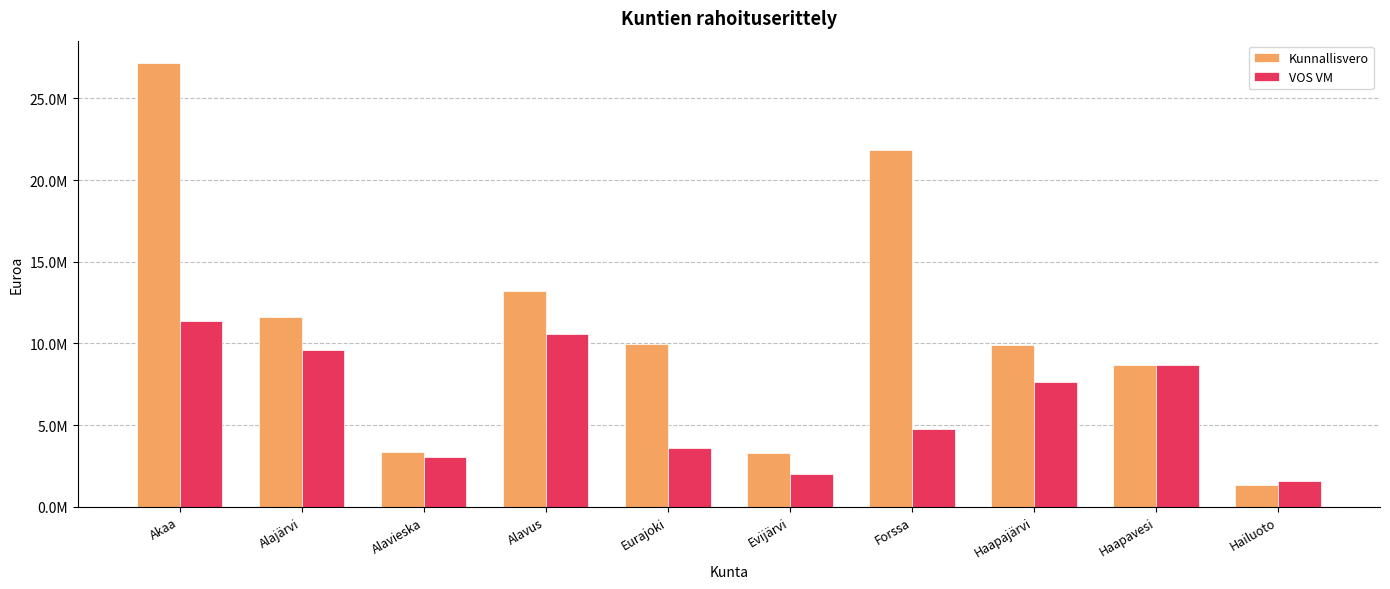

Which series has the widest spread of values?

Kunnallisvero